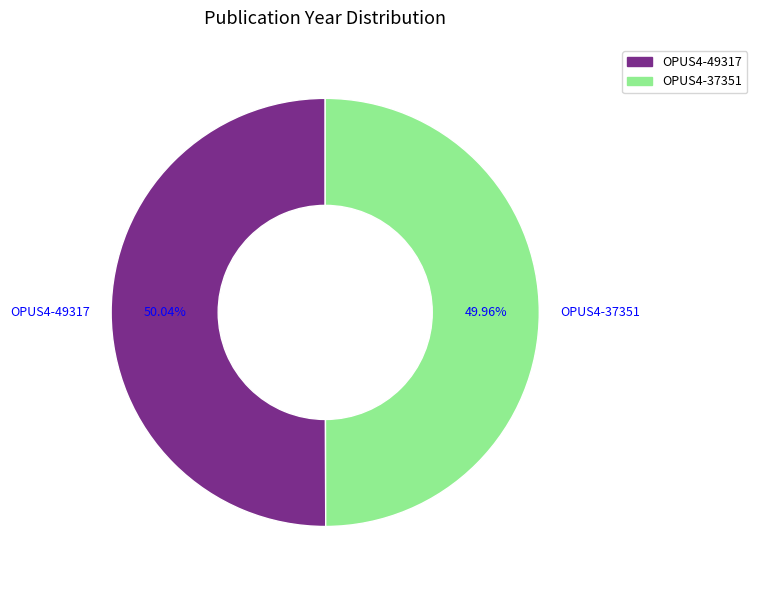

Combined, what portion of the pie is OPUS4-37351 and OPUS4-49317?

100.0%